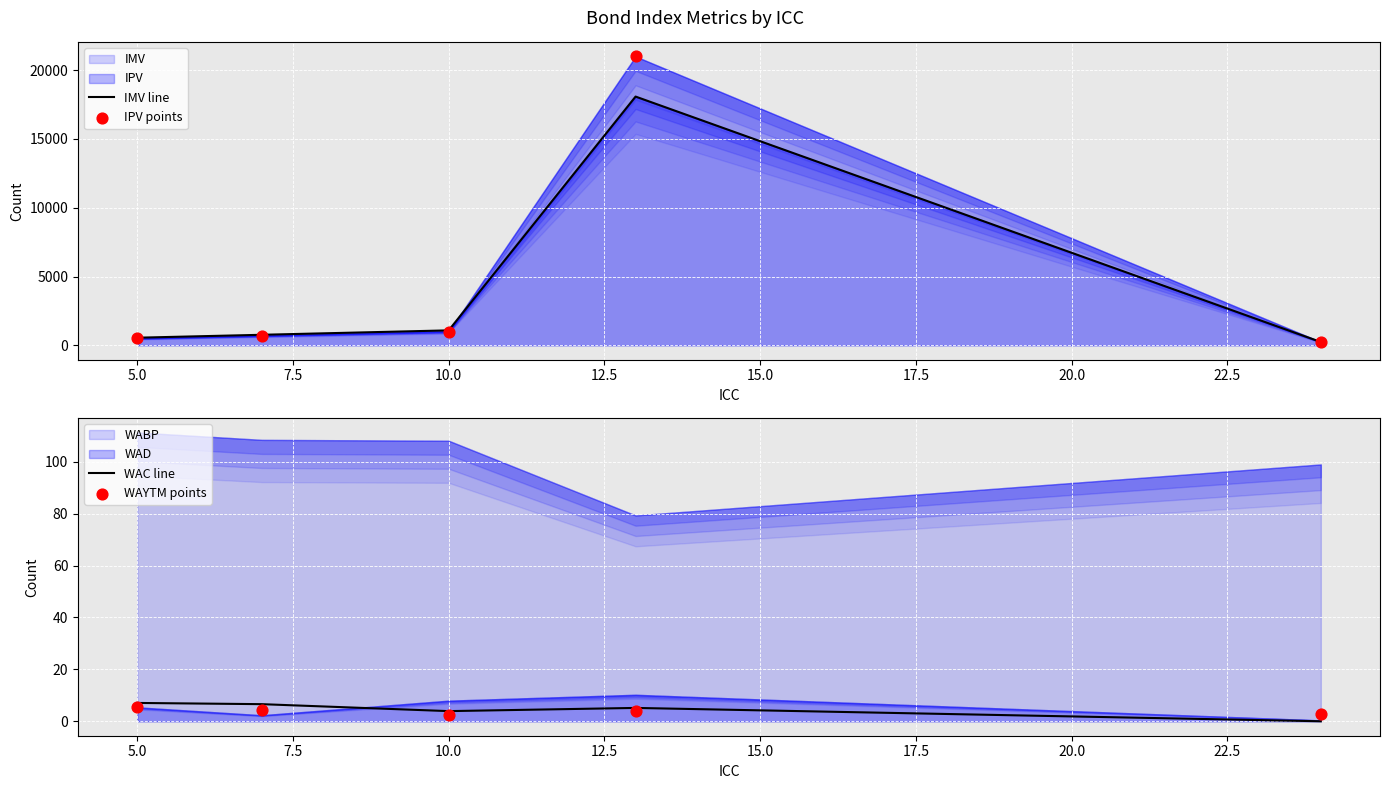

Which series contains the lowest Y value?

WAC line